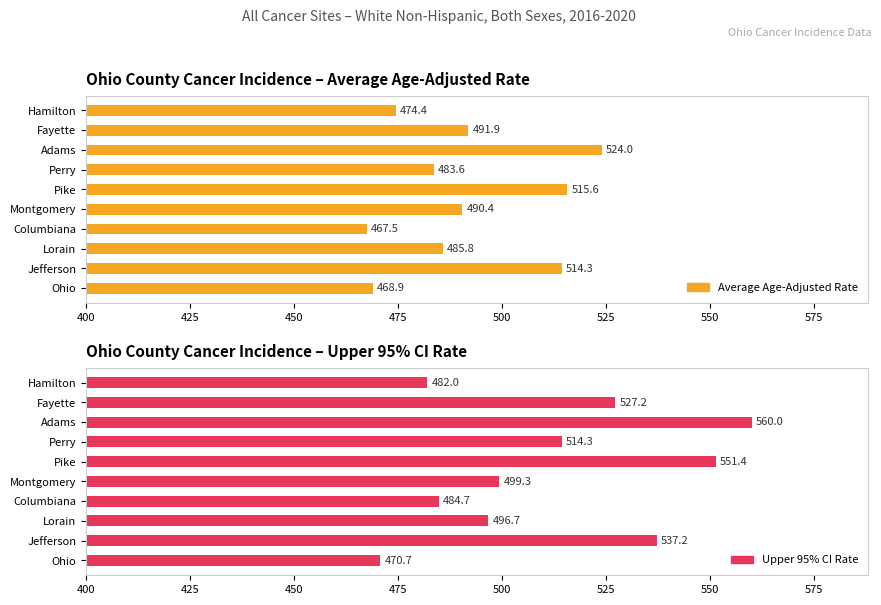

Reading left to right, list all the values displayed in this chart.

Average Age-Adjusted Rate: 468.9	514.3	485.8	467.5	490.4	515.6	483.6	524.0	491.9	474.4
Upper 95% CI Rate: 470.7	537.2	496.7	484.7	499.3	551.4	514.3	560.0	527.2	482.0